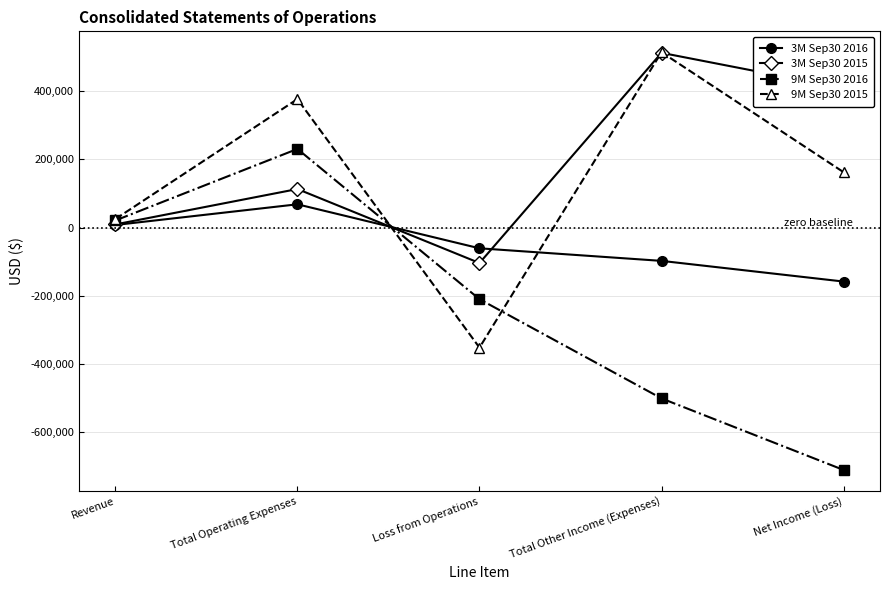

How many distinct data groups are displayed?

4